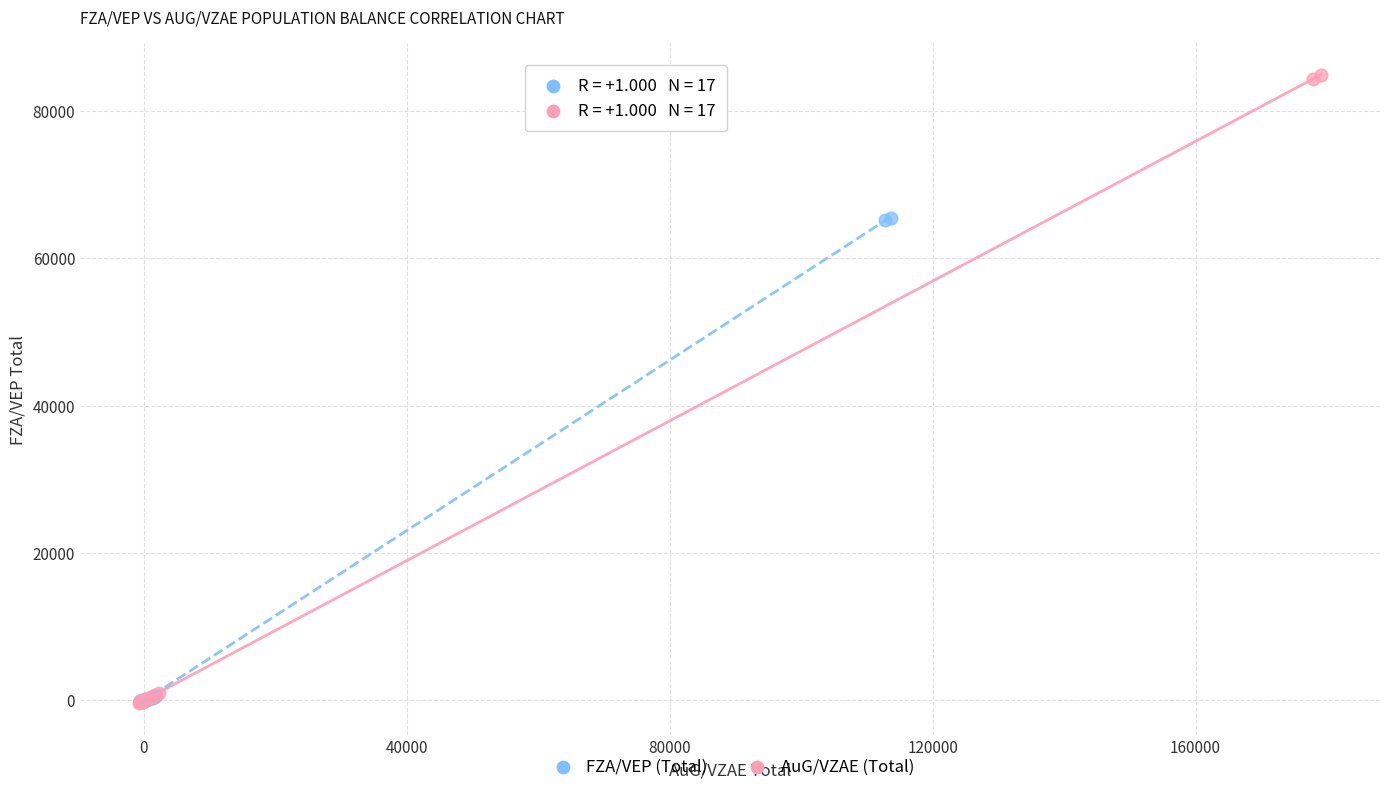

Which series has the largest Y range (max minus min)?

AuG/VZAE (Total)